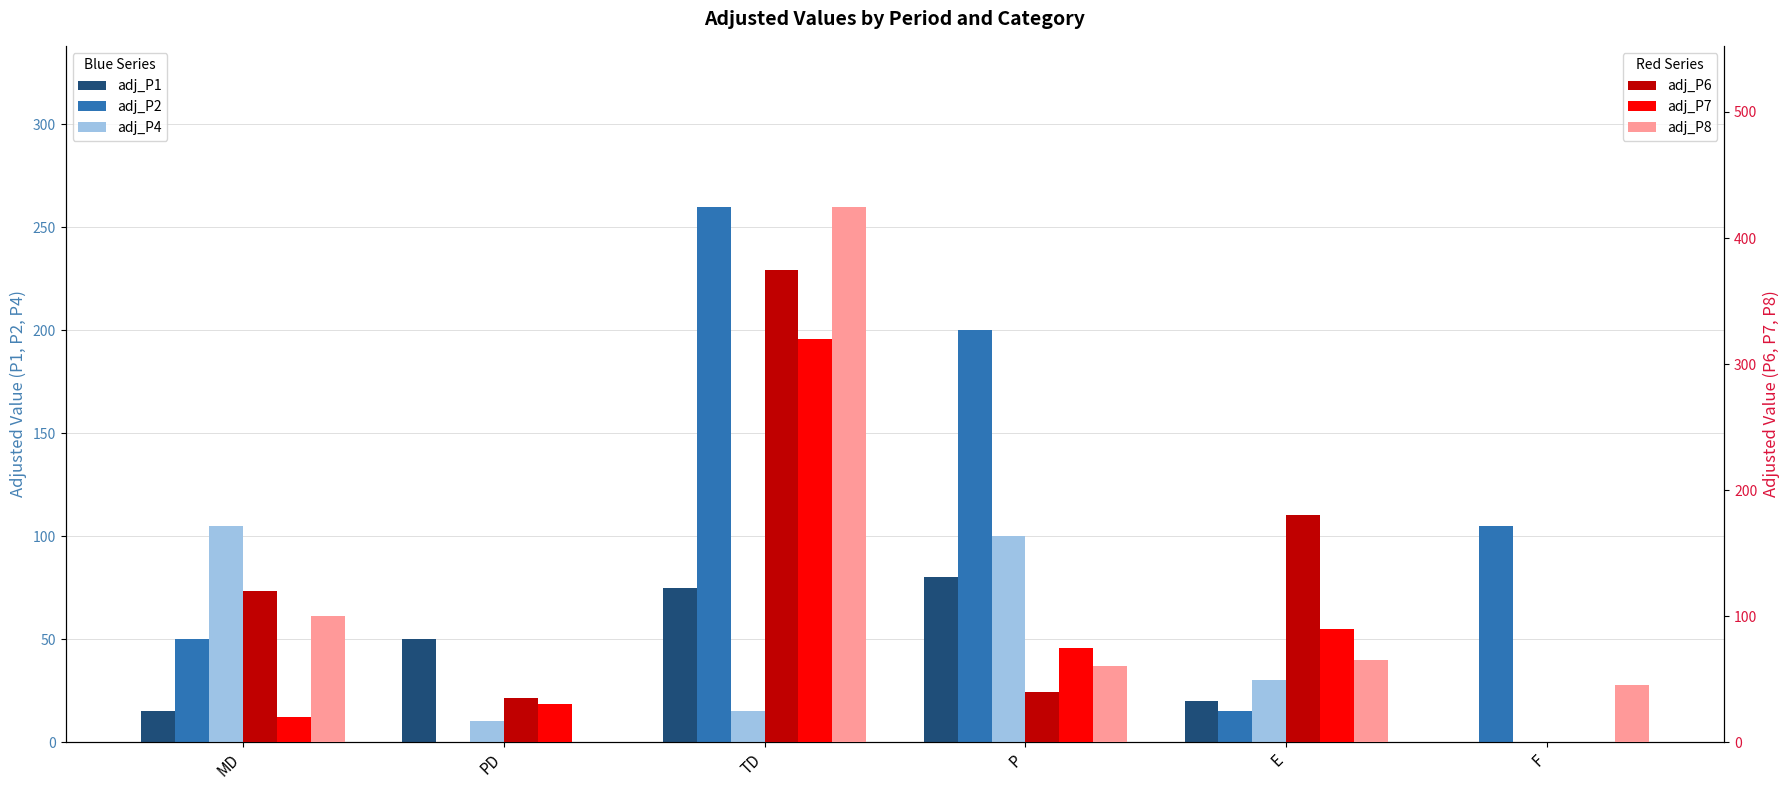

The value of adj_P6 at PD is 35. True or false?

True